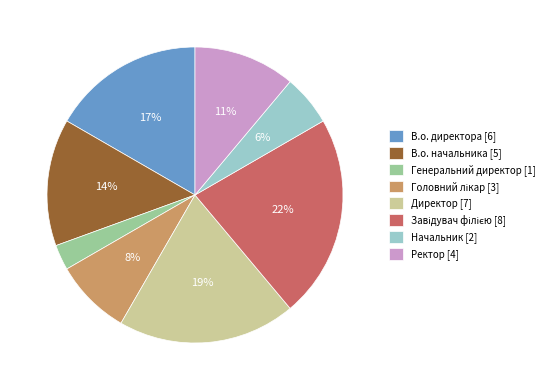

Is Ректор the majority of the pie?

No